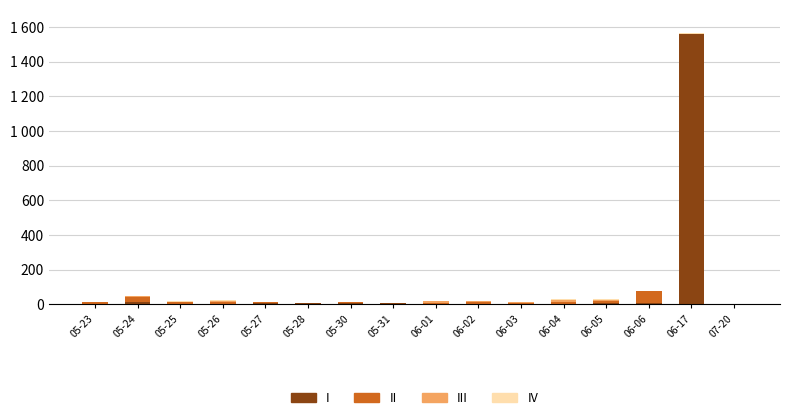

Does the chart contain stacked bars?

Yes